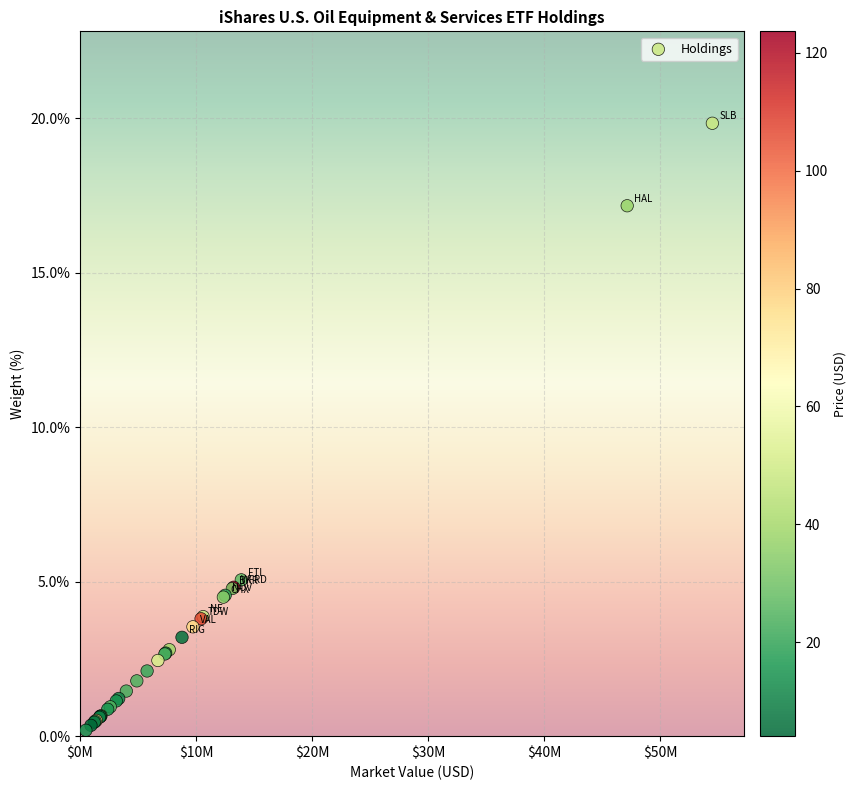

What Y value in the scatter plot is closest to 10?

5.1